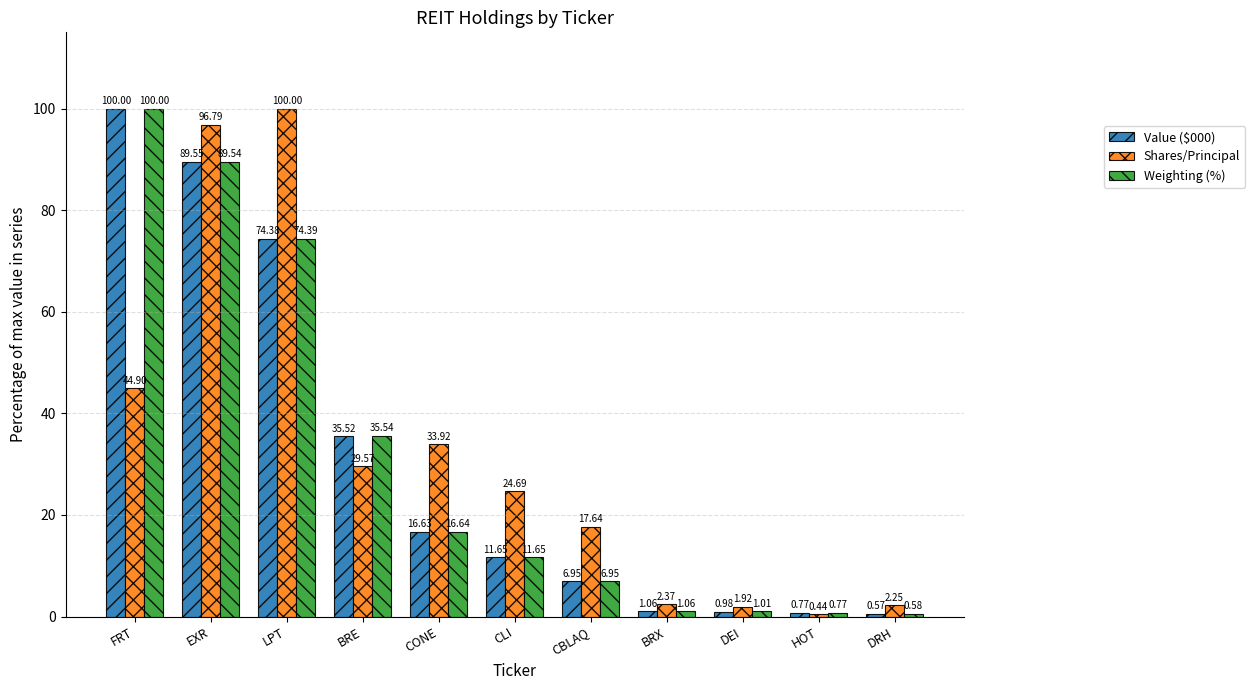

What is the spread (max minus min) of values at HOT?

0.3